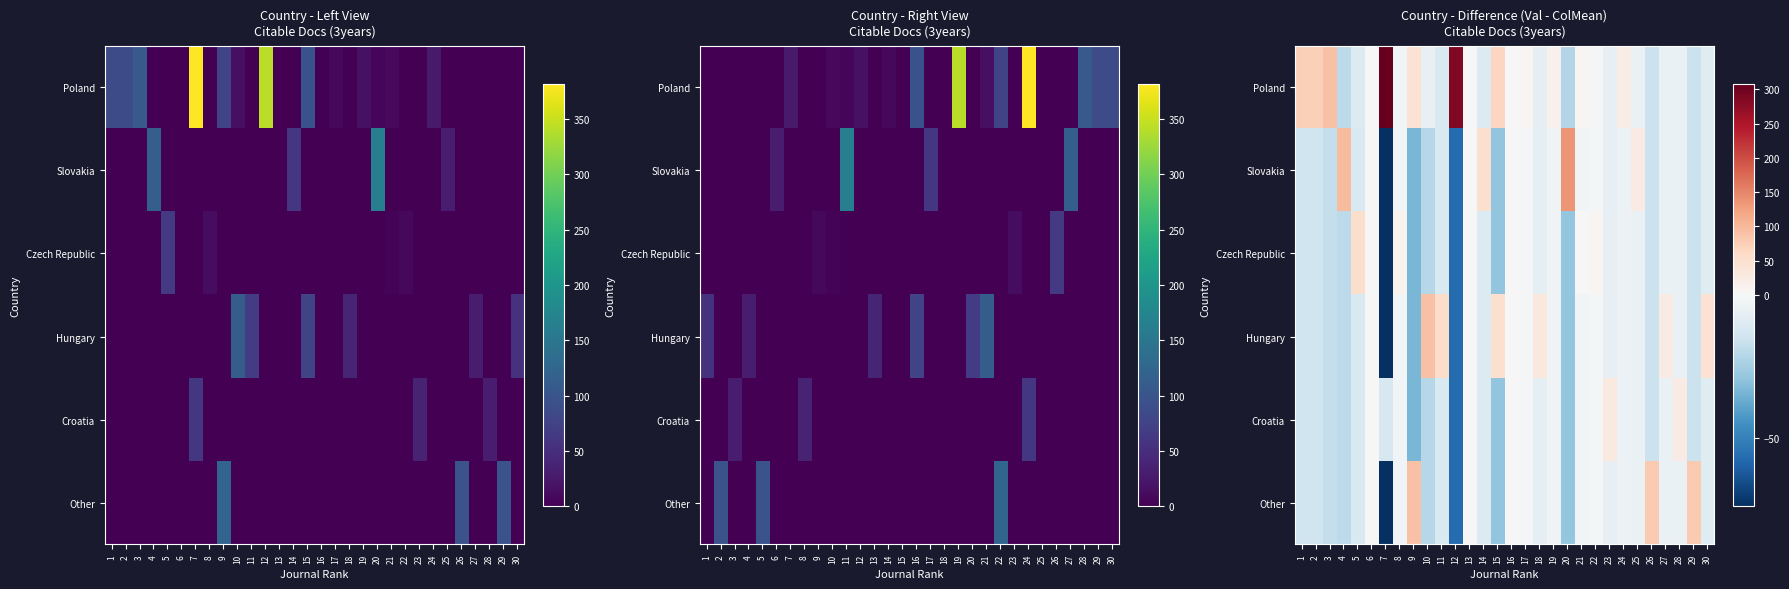

Which series has the largest range (max minus min)?

Poland